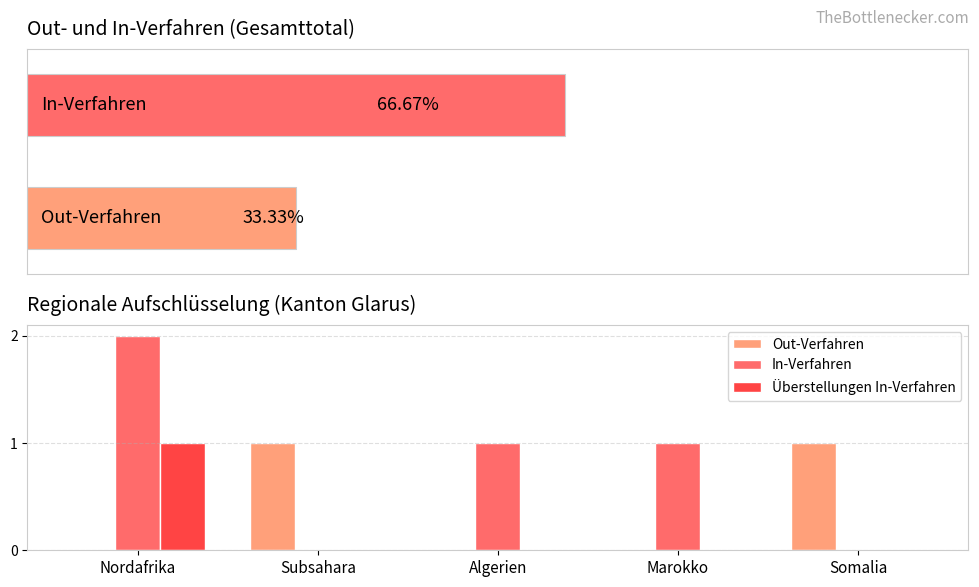

Count the number of categories in the chart.

5